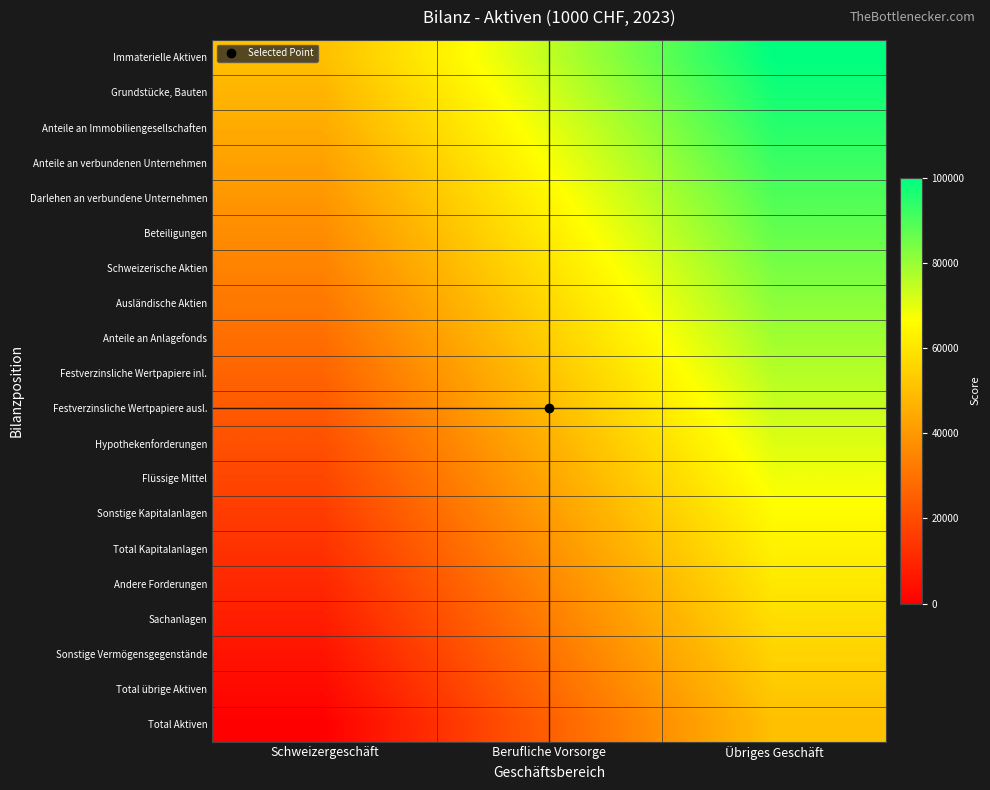

Between Berufliche Vorsorge and Übriges Geschäft, which is larger?

Übriges Geschäft